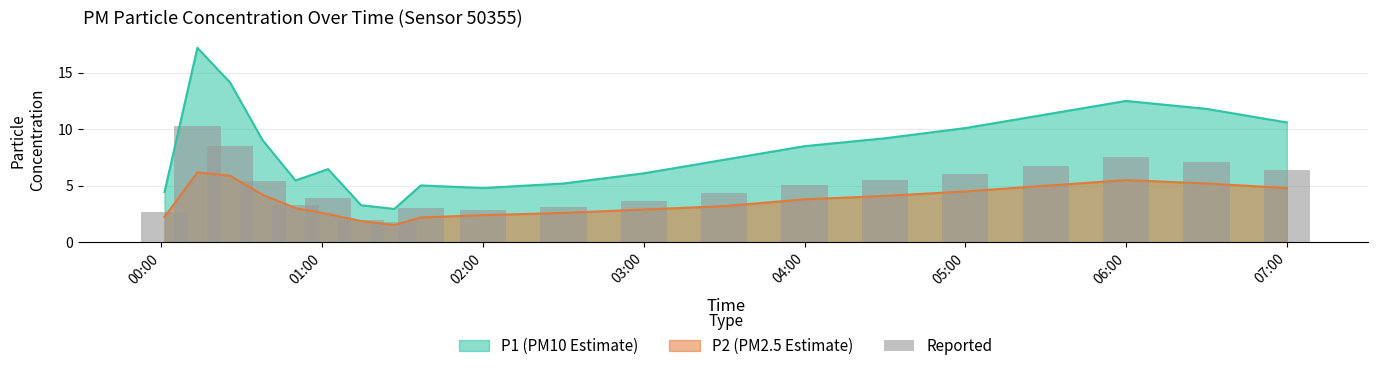

Which series has the largest range (max minus min)?

P1